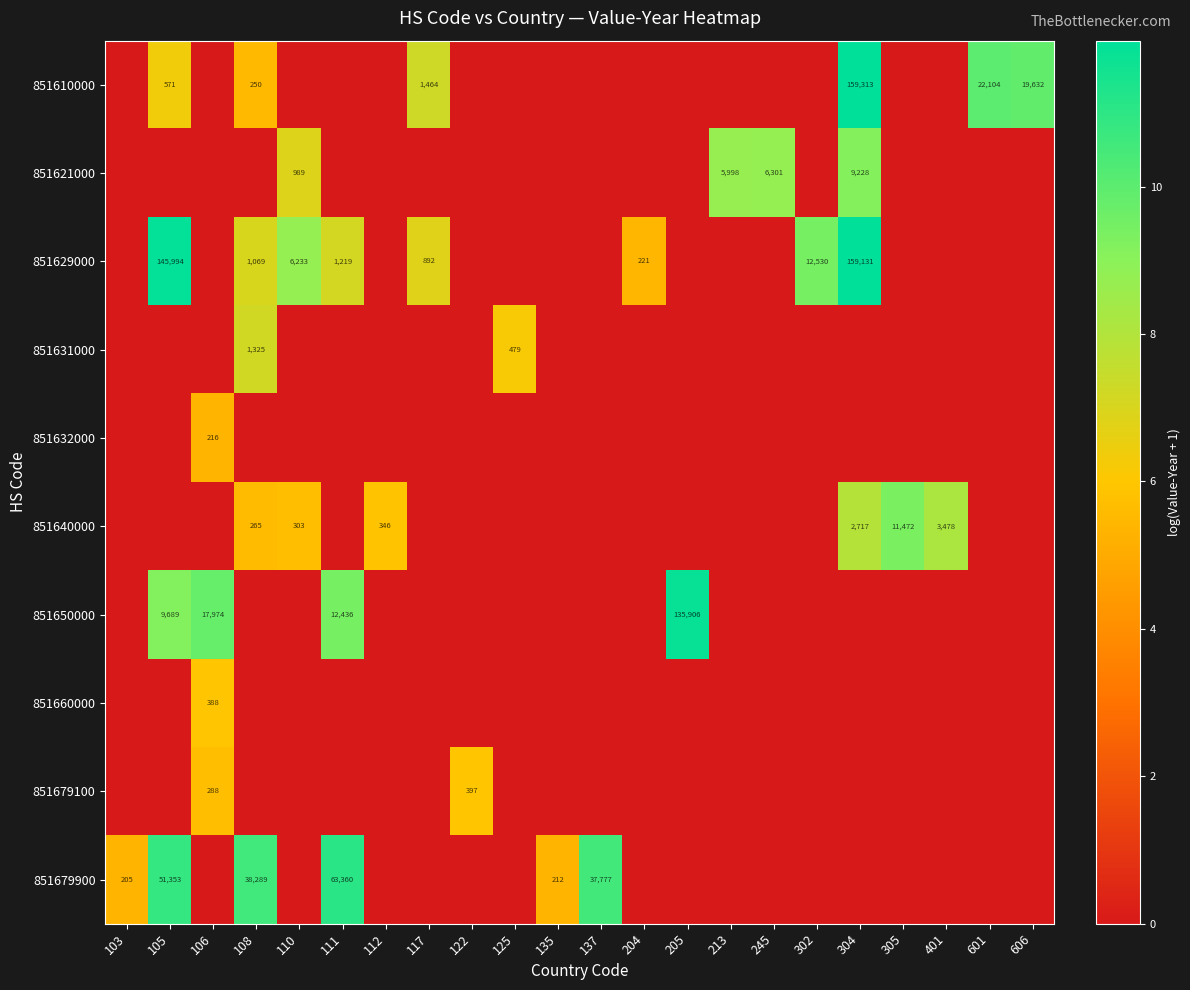

Is it true that 851679100 equals 574 at 122?

False